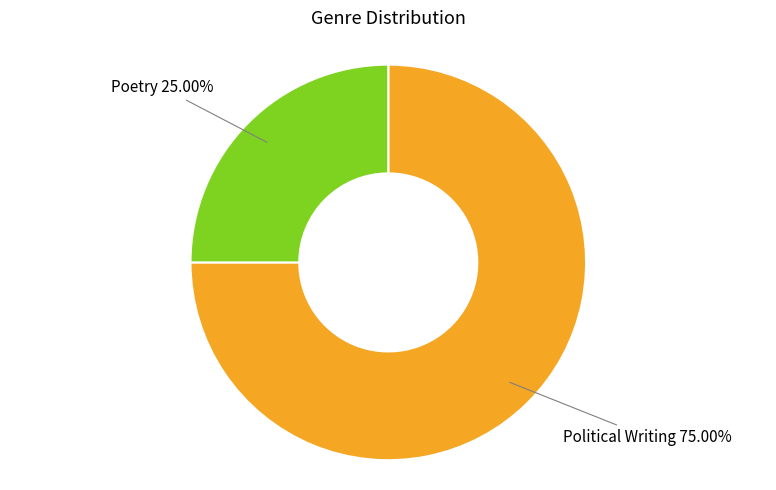

Is there a majority slice in this chart?

Yes